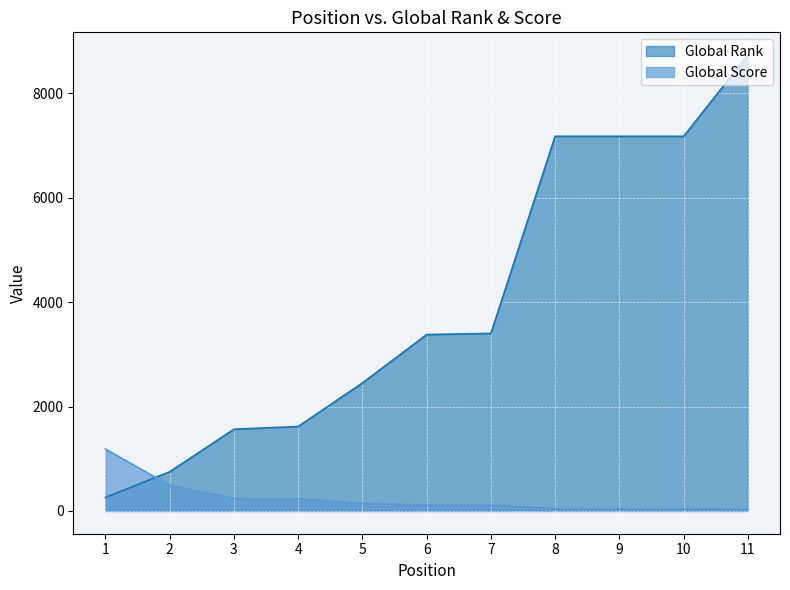

Reading left to right, list all the values displayed in this chart.

Global Score: 1=1186	2=490	3=240	4=234	5=144	6=112	7=111	8=45	9=45	10=45	11=33
Global Rank: 1=258	2=750	3=1565	4=1617	5=2451	6=3377	7=3401	8=7175	9=7175	10=7175	11=8730